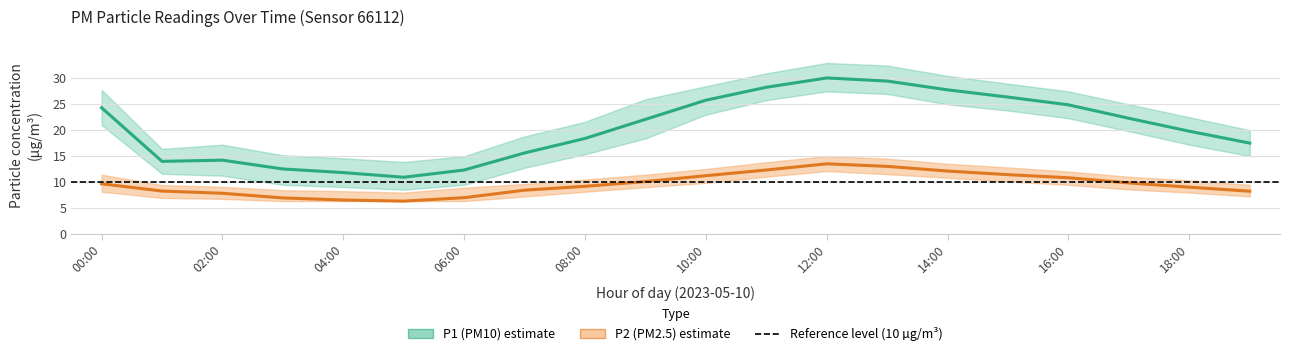

Is this an area chart (filled region under the line)?

No